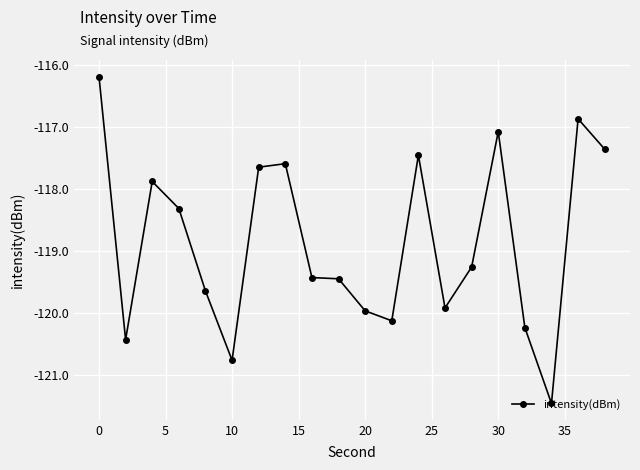

What is the value of the 15th point from the left?

-119.3